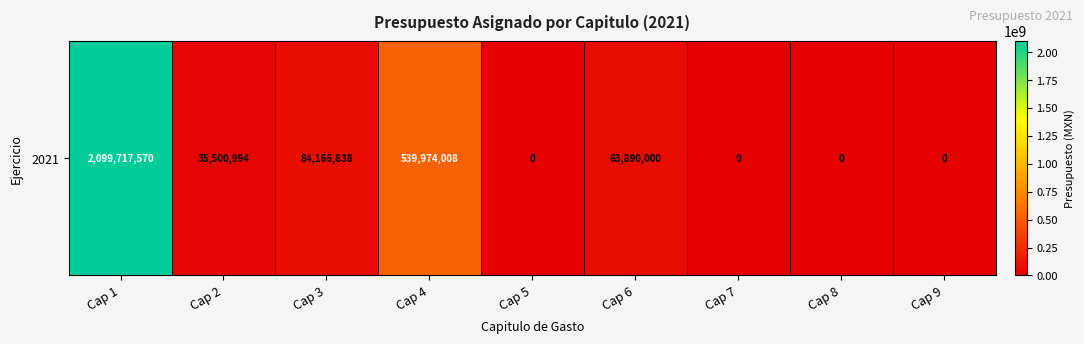

How many categories are shown in the chart?

9